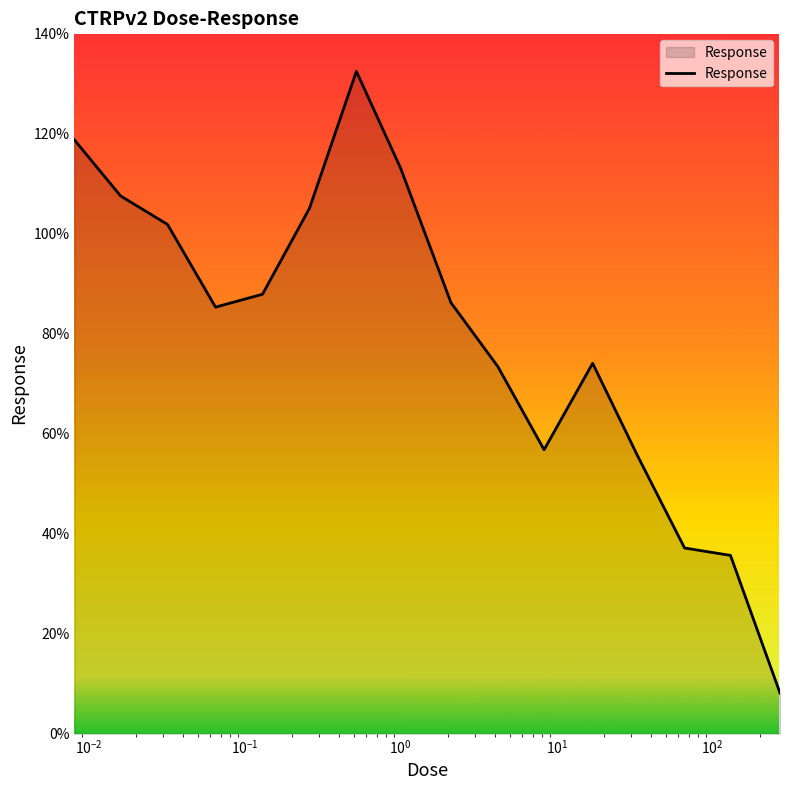

What is the minimum value shown in the chart?

8.1